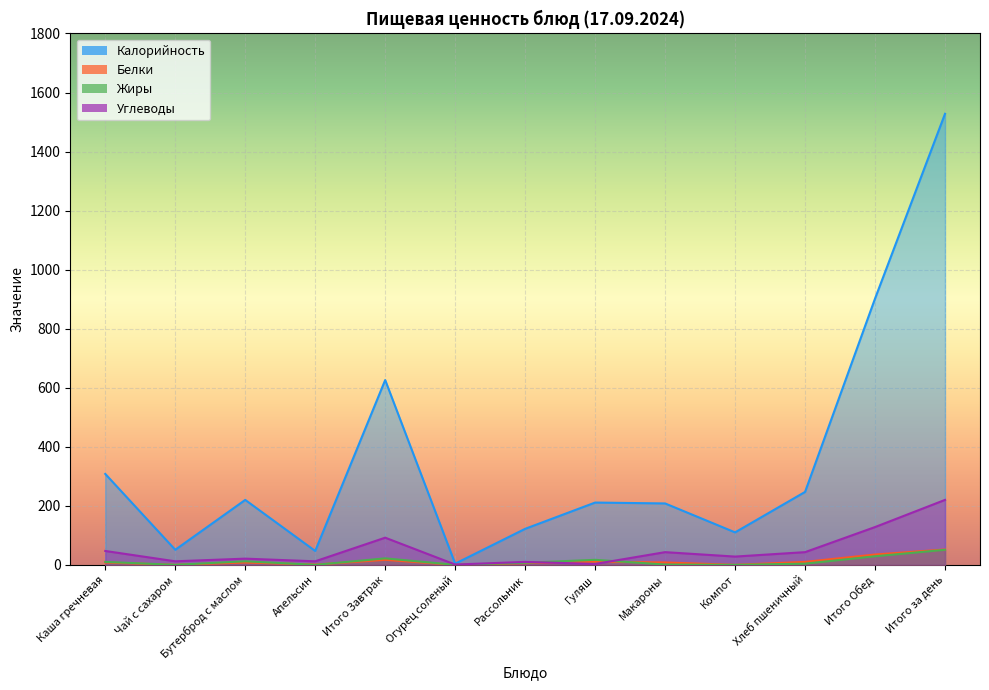

Where is the first local maximum for Белки?

Бутерброд с маслом